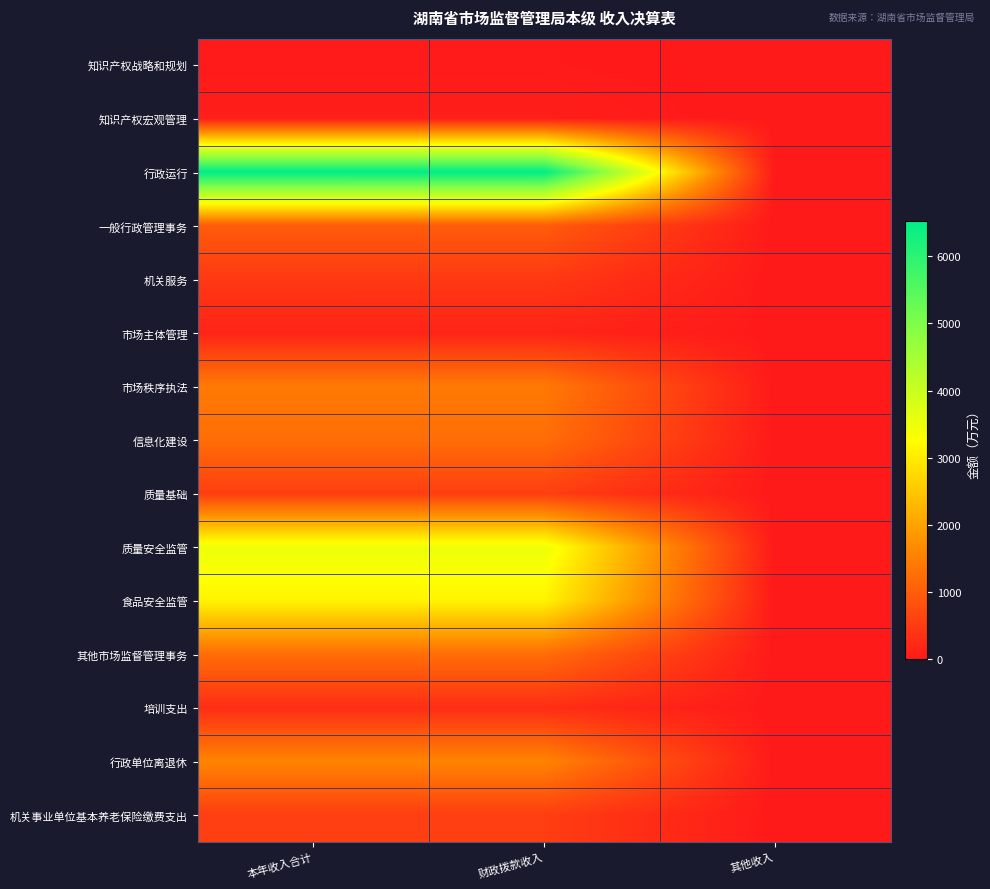

At 本年收入合计, list the series in order from smallest to largest.

知识产权战略和规划, 知识产权宏观管理, 市场主体管理, 培训支出, 机关服务, 机关事业单位基本养老保险缴费支出, 质量基础, 一般行政管理事务, 其他市场监督管理事务, 信息化建设, 市场秩序执法, 行政单位离退休, 食品安全监管, 质量安全监管, 行政运行